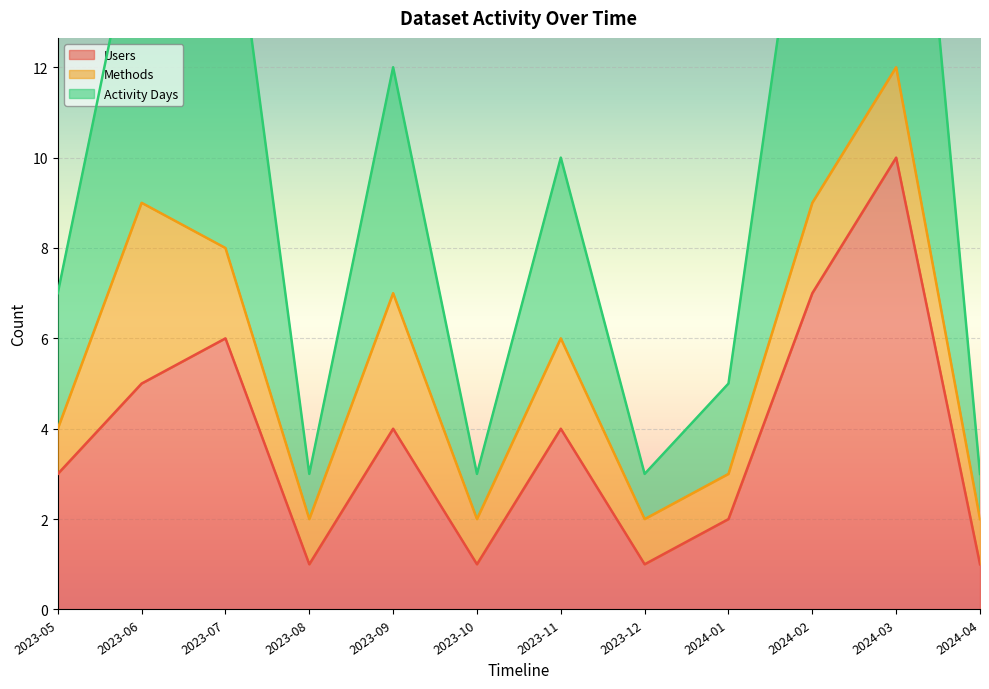

True or false: Users and Activity Days intersect in this chart.

False